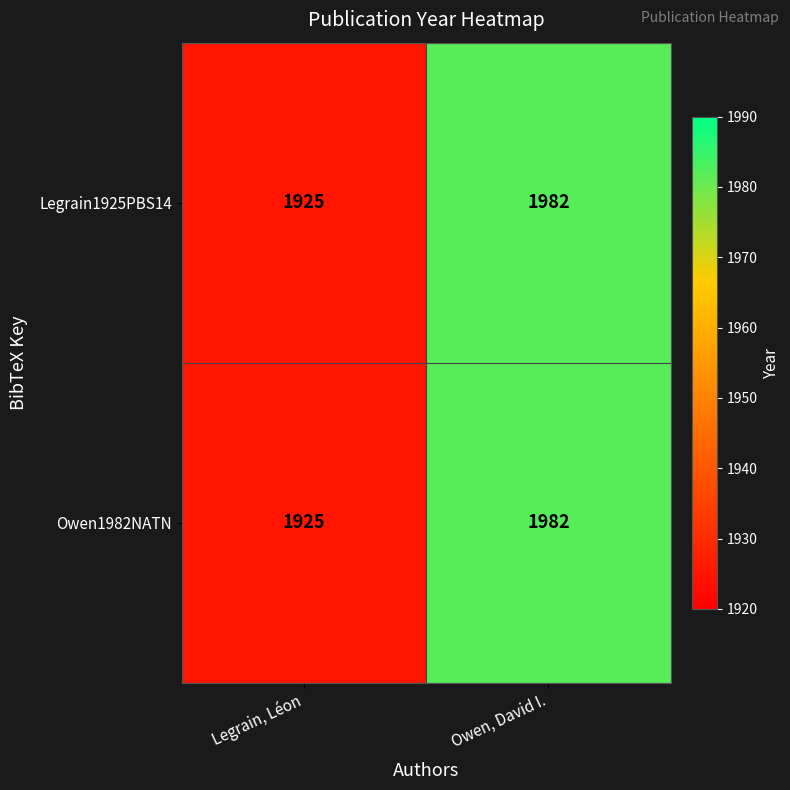

Read the Legrain1925PBS14 value at Legrain, Léon, to the nearest 5.

1925